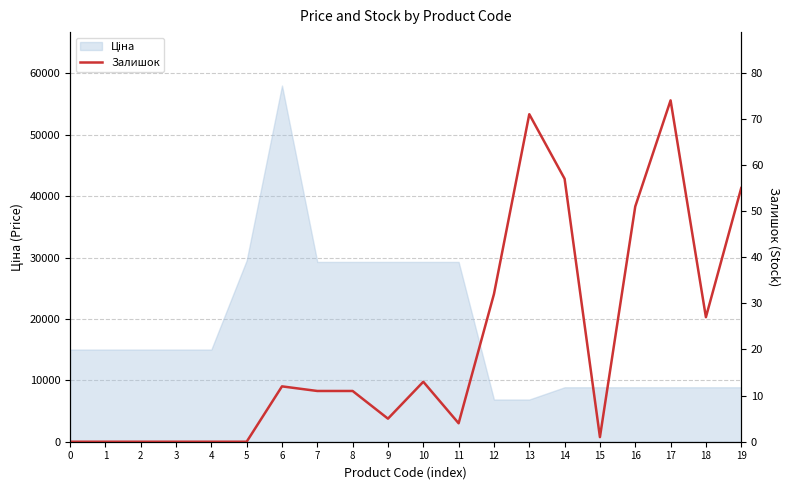

List the labels in order of value, largest first.

17, 13, 14, 19, 16, 12, 18, 10, 6, 7, 8, 9, 11, 15, 0, 1, 2, 3, 4, 5